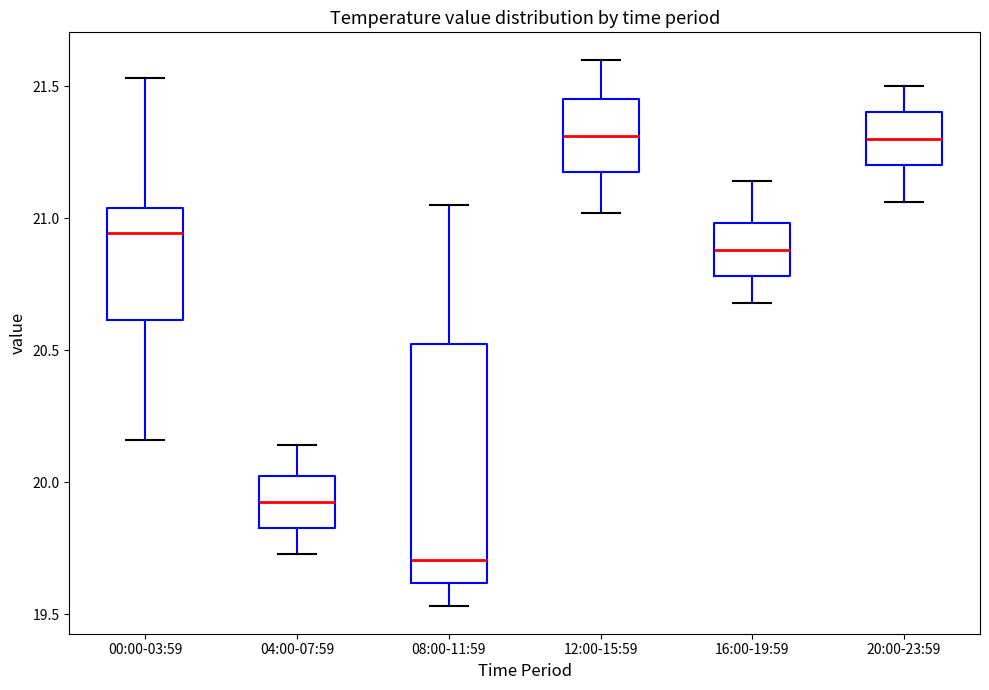

Reading left to right, transcribe this box plot: for each box, give where its median line is, the range the box spans, and where its two whiskers end, as read against the y-axis. The values are not printed on the chart, so give them approximately, as read against the axis.

00:00-03:59: median 20.95, box 20.60 to 21.05, whiskers 20.15 to 21.55
04:00-07:59: median 19.95, box 19.85 to 20.00, whiskers 19.75 to 20.15
08:00-11:59: median 19.70, box 19.60 to 20.55, whiskers 19.55 to 21.05
12:00-15:59: median 21.30, box 21.20 to 21.45, whiskers 21.00 to 21.60
16:00-19:59: median 20.90, box 20.80 to 21.00, whiskers 20.70 to 21.15
20:00-23:59: median 21.30, box 21.20 to 21.40, whiskers 21.05 to 21.50